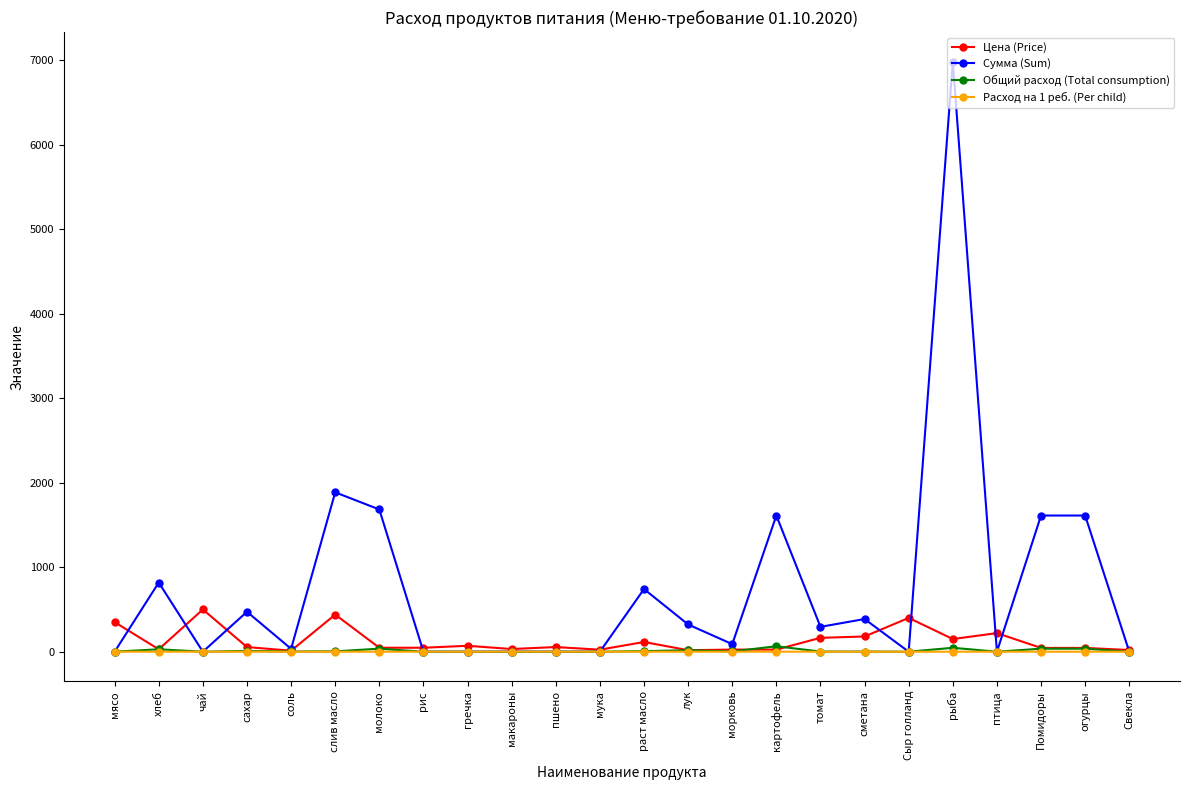

How many values in the Сумма (Sum) series are below 294?

12